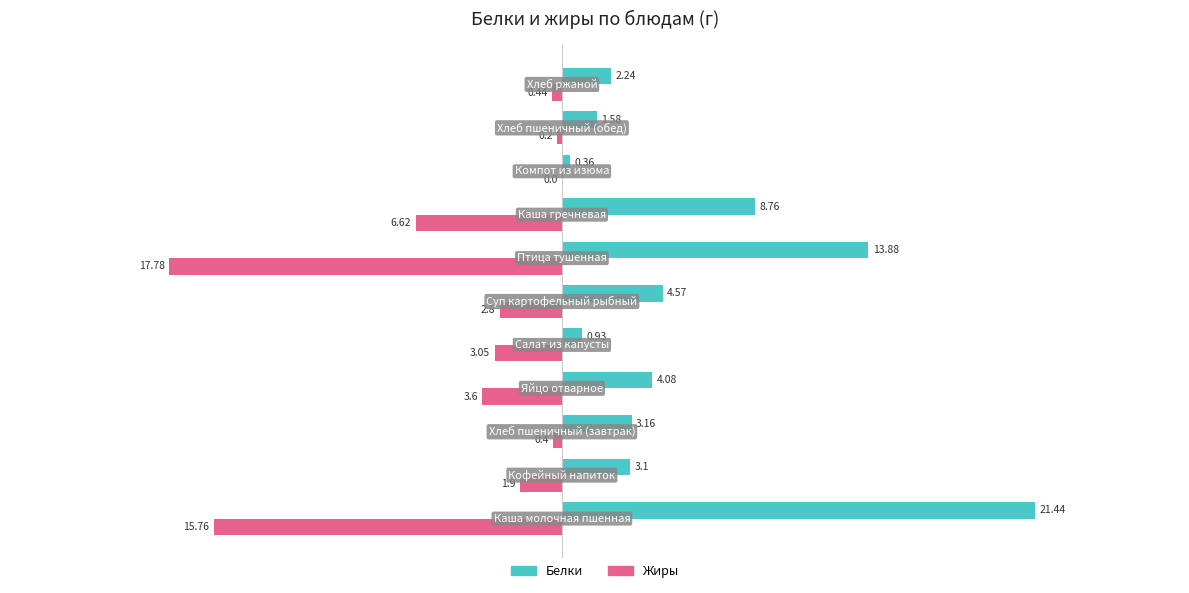

What is the sum of all Белки values?

64.1